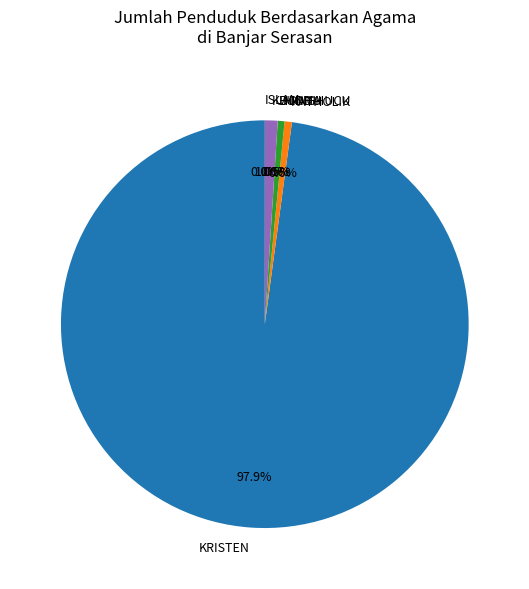

Is the sum of KATHOLIK and KHONGHUCU greater than half?

No